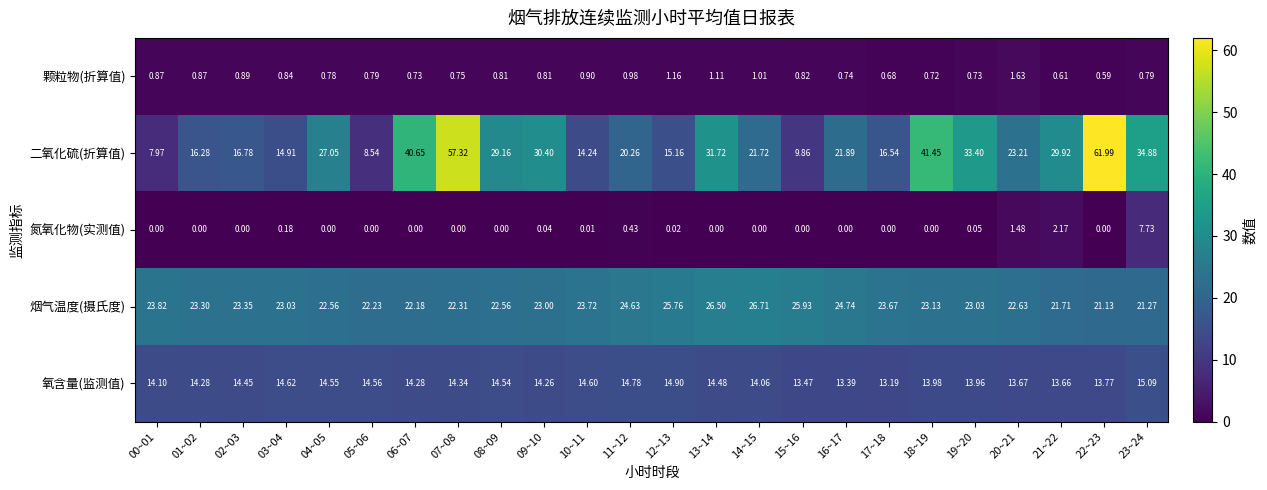

Between 01~02 and 04~05, which series saw the biggest shift?

二氧化硫(折算值)